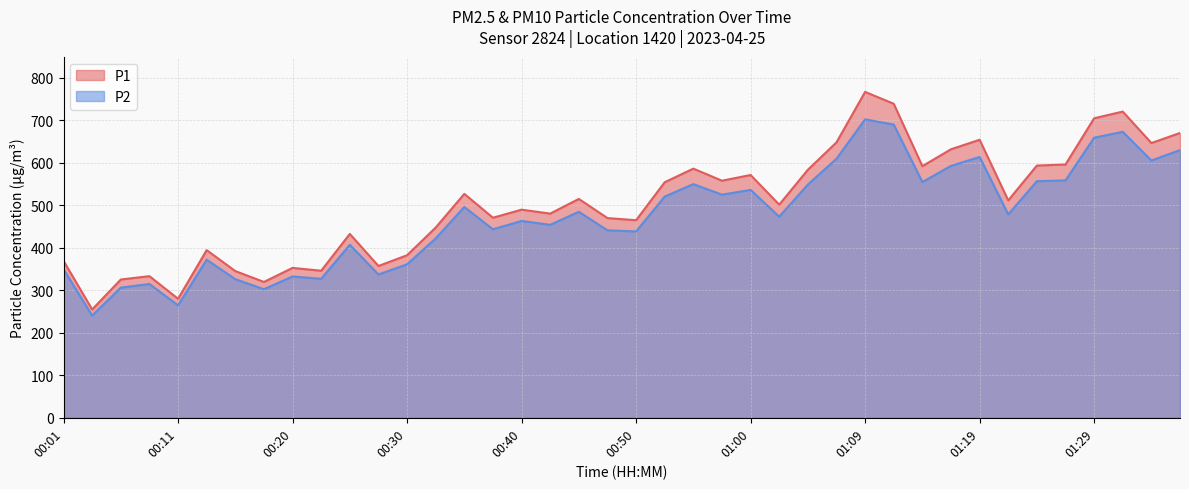

Does the chart display data point markers on the line(s)?

No